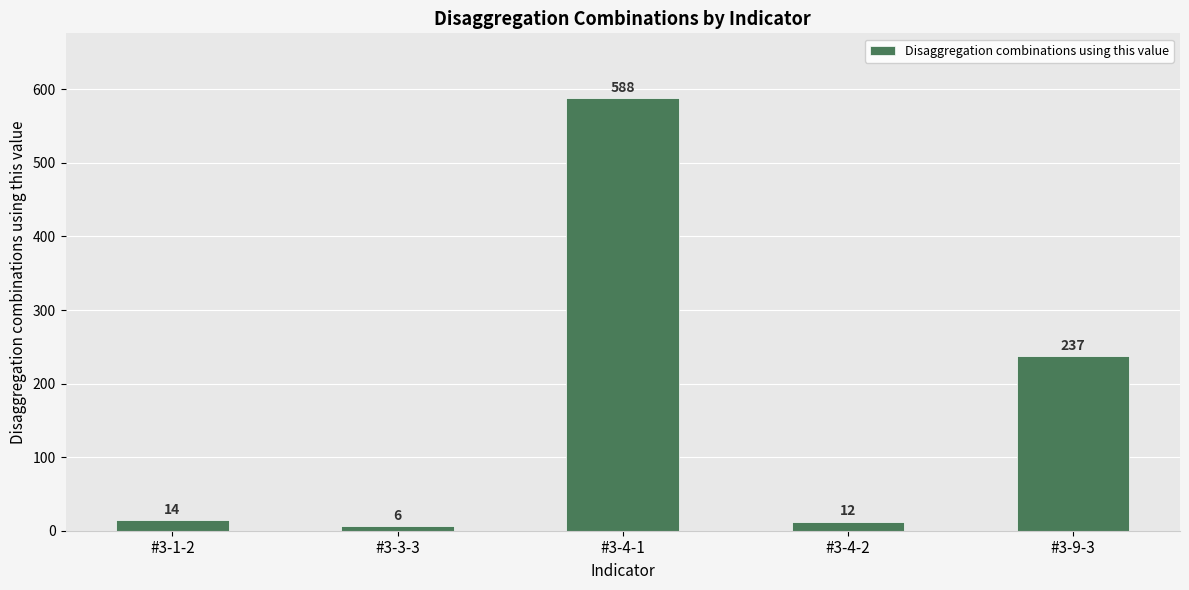

Read the value at #3-3-3.

6